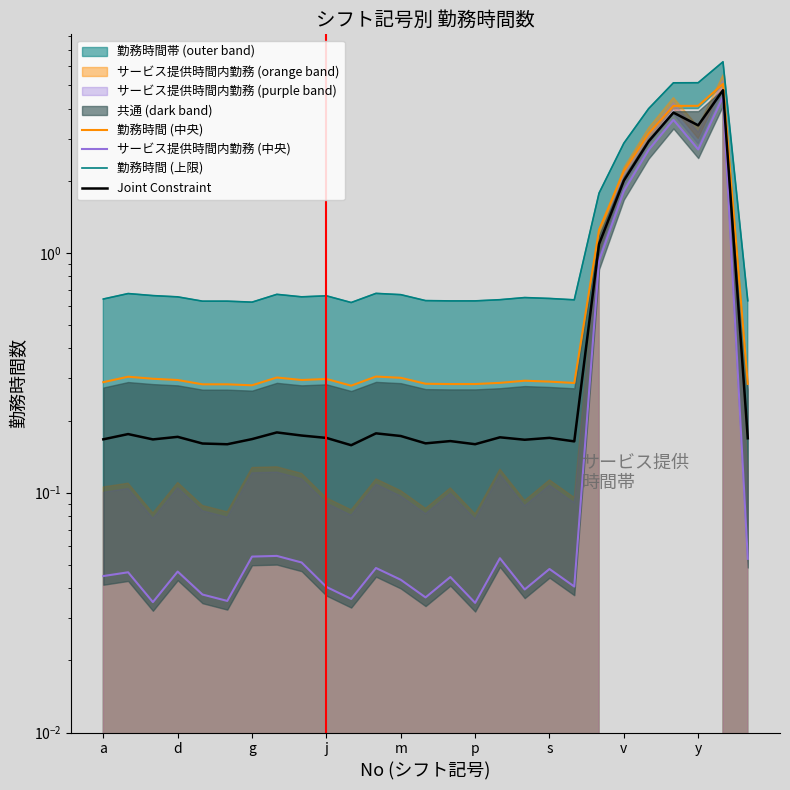

What is the average value of the 勤務時間 (中央) series?

1.0